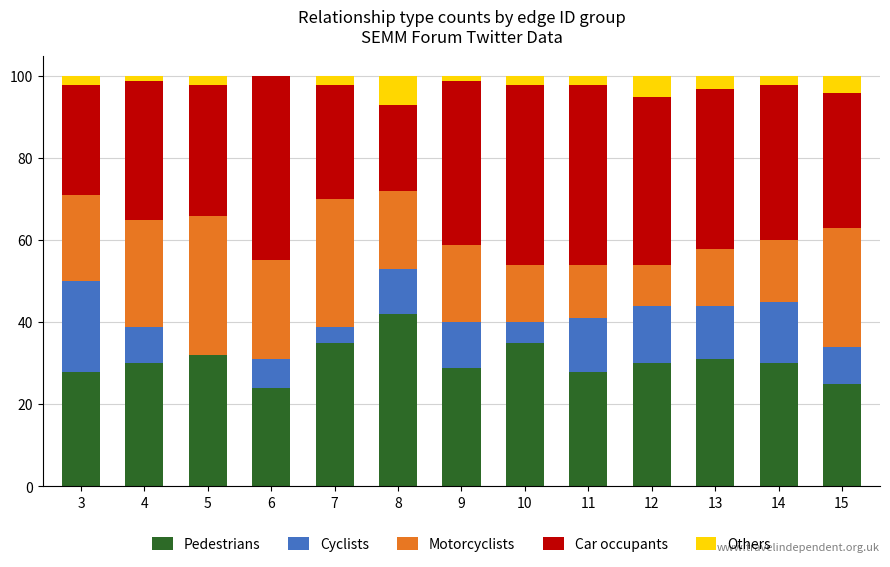

At which label does Pedestrians reach its peak?

8